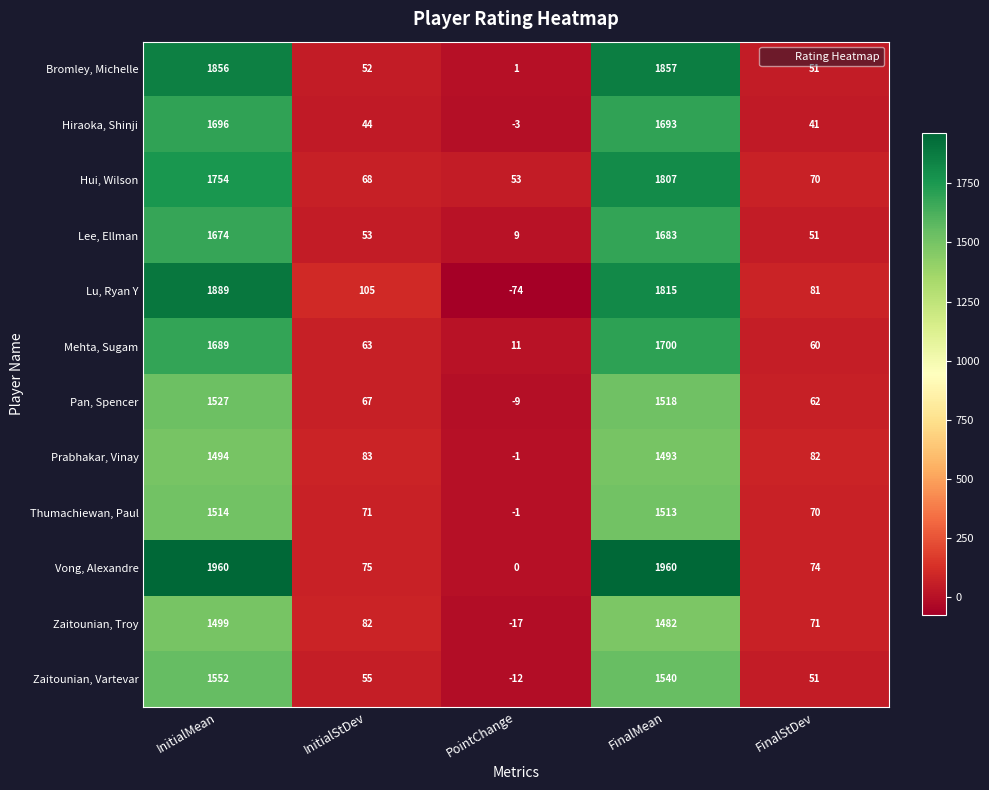

At which category does the chart reach its minimum across all series?

PointChange